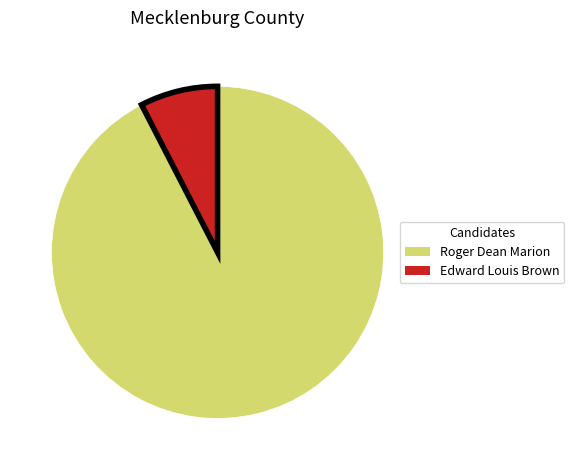

What is the largest slice in the pie chart?

Roger Dean Marion